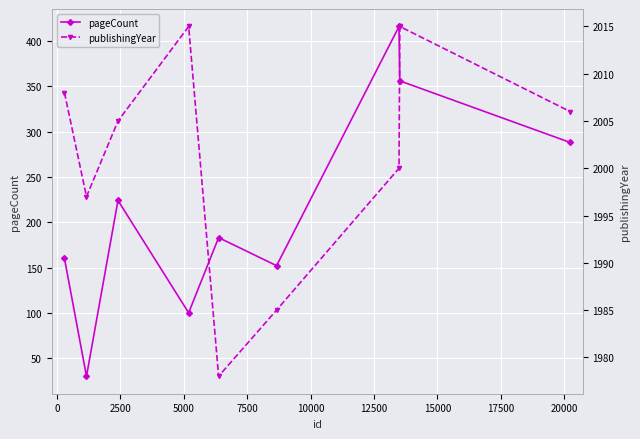

What is the value of the pageCount point at the 6th from the left?

152